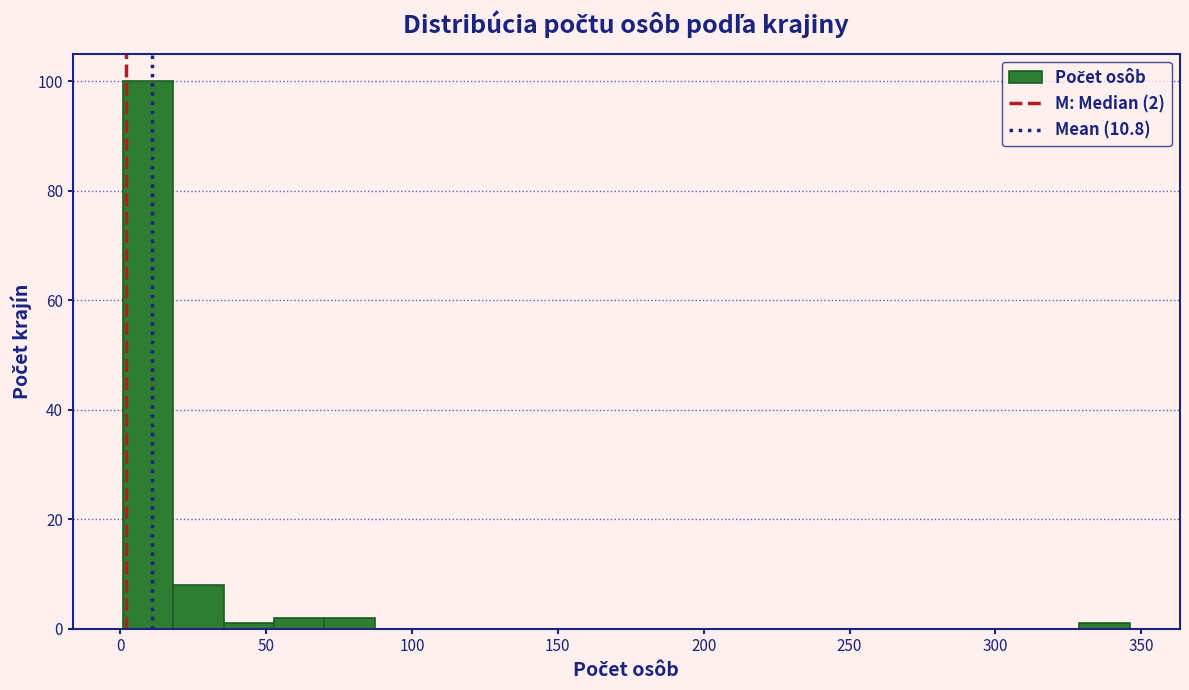

Read against the x-axis, roughly where is the centre of the tallest bar?

10